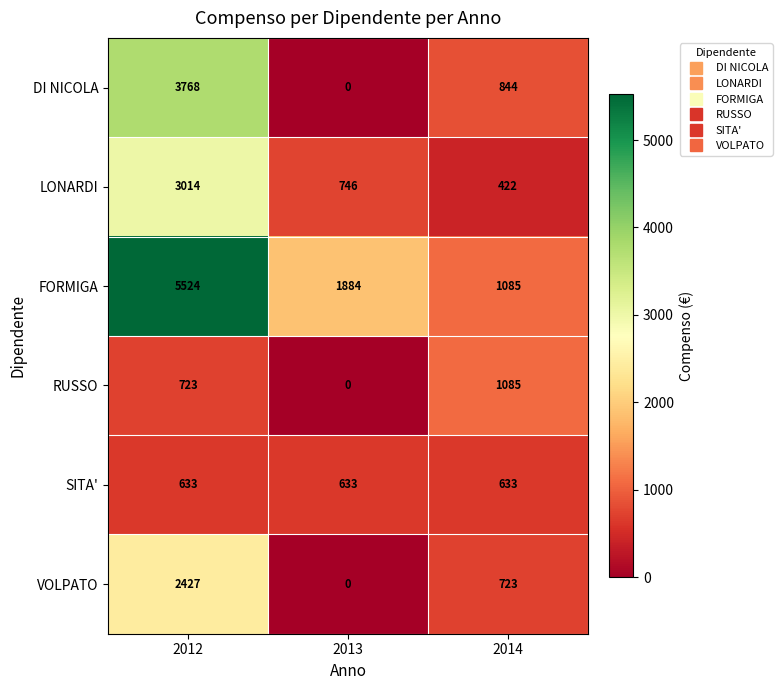

What is the sum of all VOLPATO values?

3150